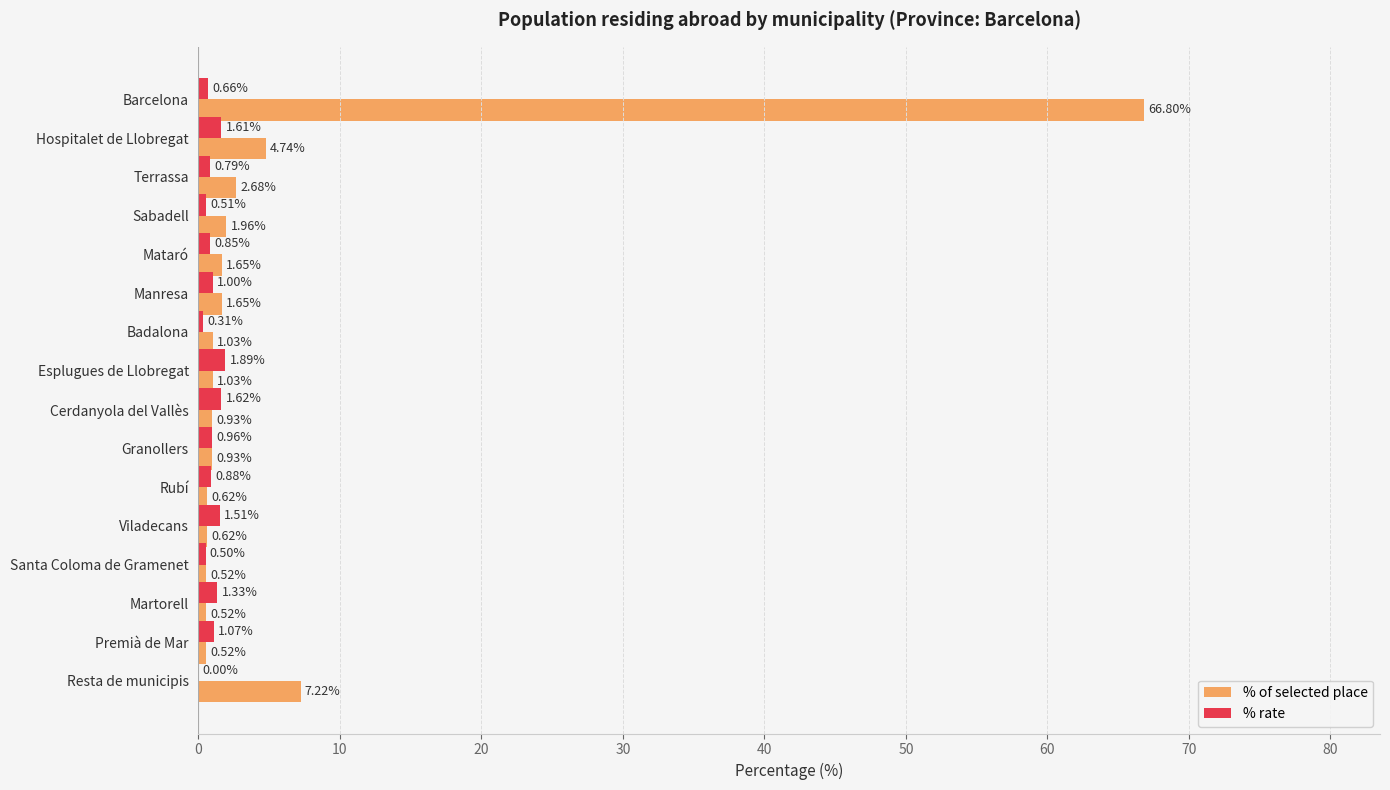

What is the sum of all % rate values?

15.5